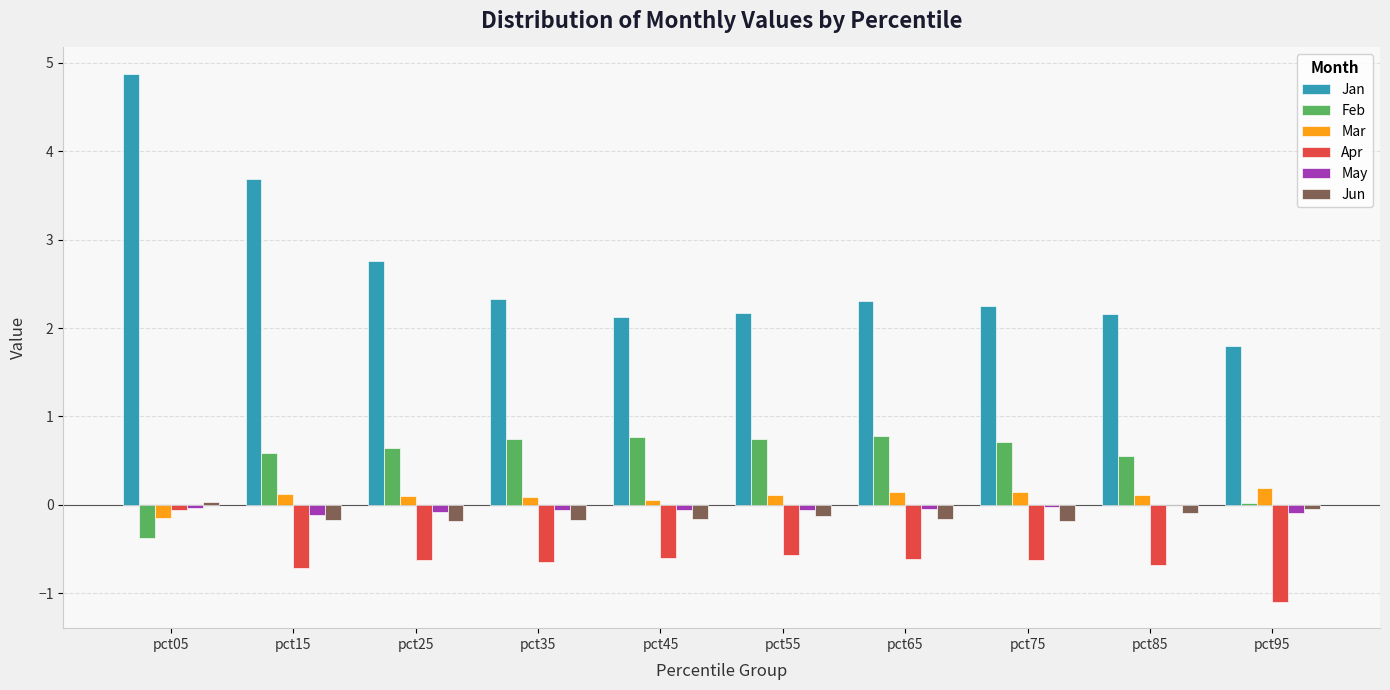

Are the bars grouped side by side (vs. stacked)?

Yes